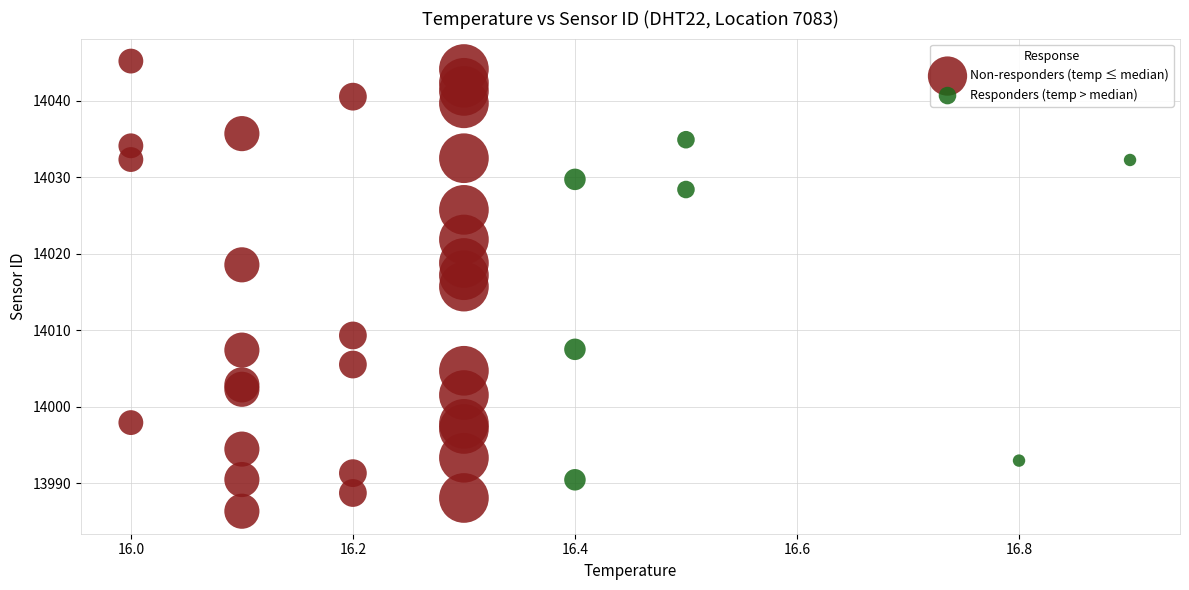

Which series reaches the maximum Y coordinate?

Non-responders (temp ≤ median)